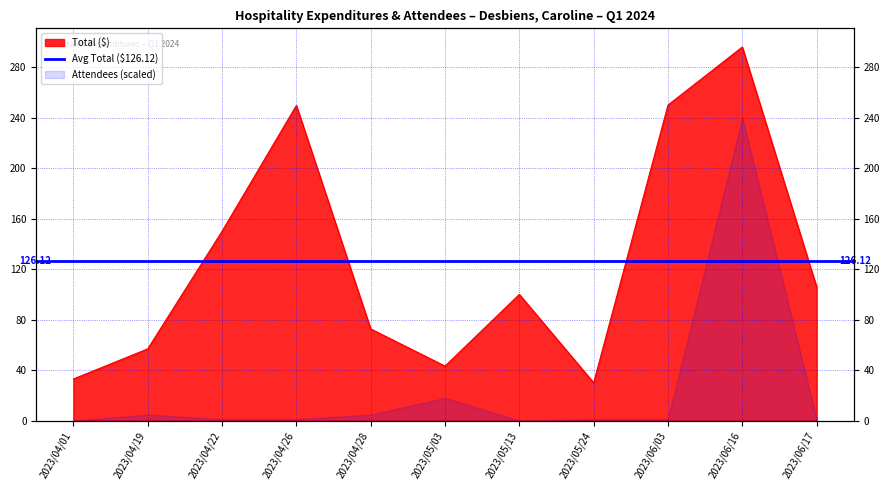

How many categories are shown in the chart?

11